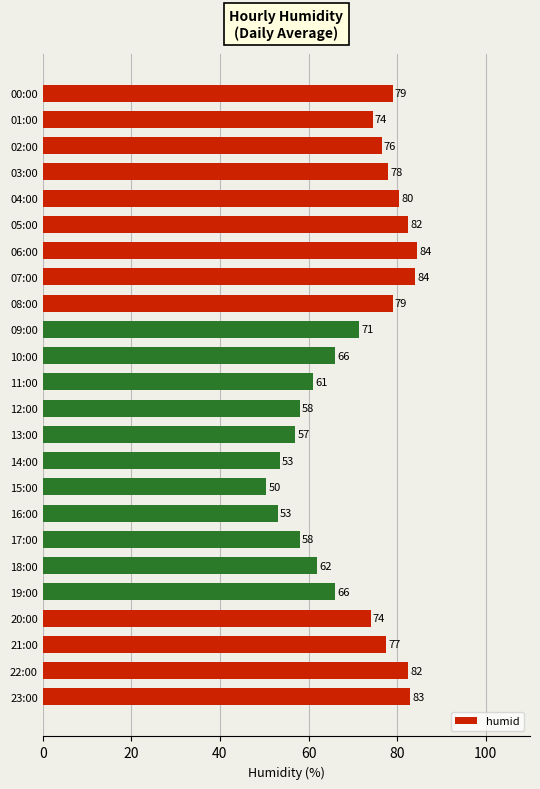

What is the greatest value displayed?

84.5